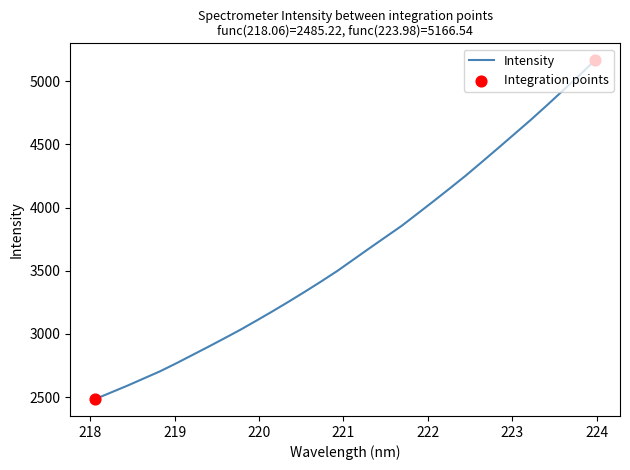

What is the difference between the maximum and minimum values?

2681.3